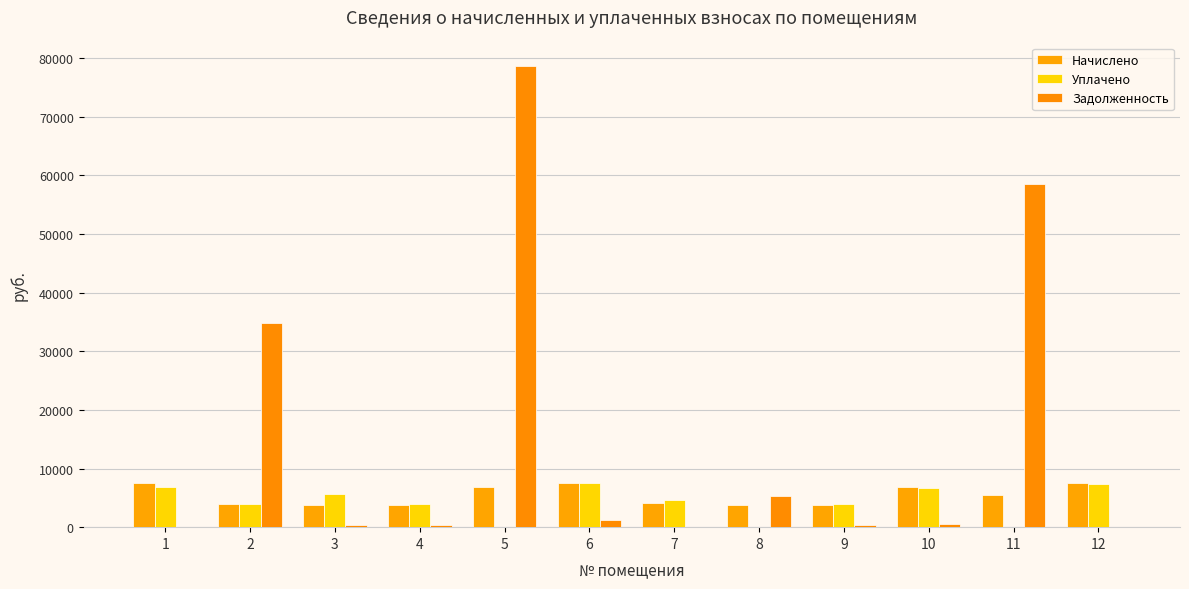

What is the difference between the second highest and minimum values in the Задолженность series?

58484.3